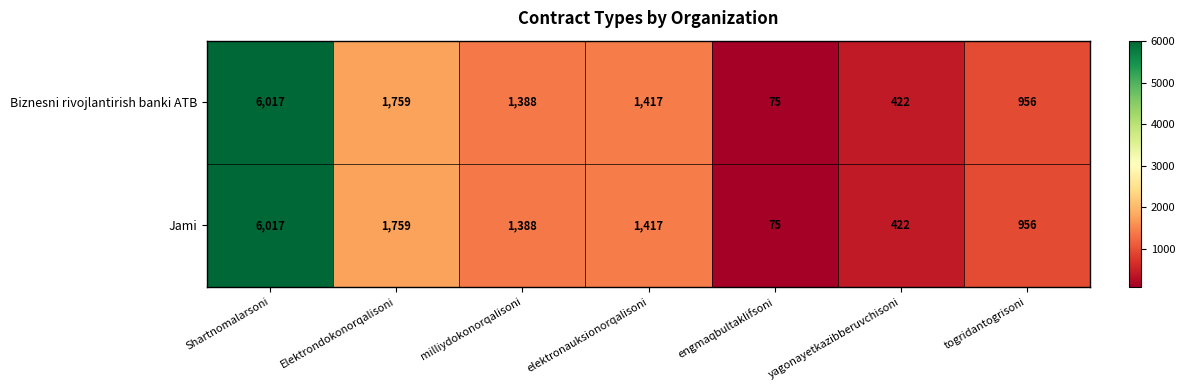

The Biznesni rivojlantirish banki ATB series shows 10586 at Shartnomalarsoni. True or false?

False